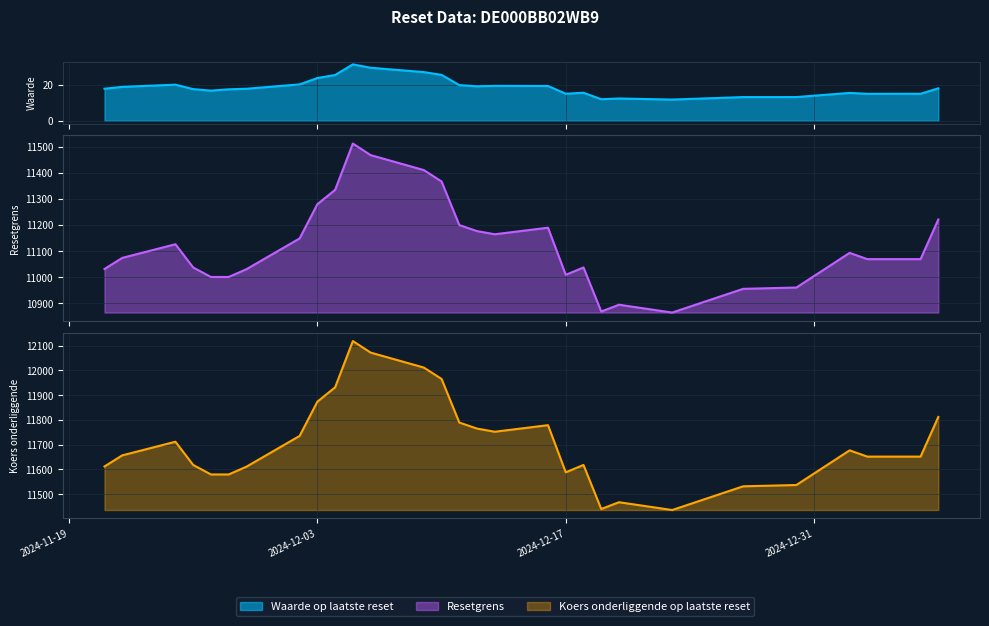

At which category does Waarde op laatste reset reach its first local valley?

2024-11-27